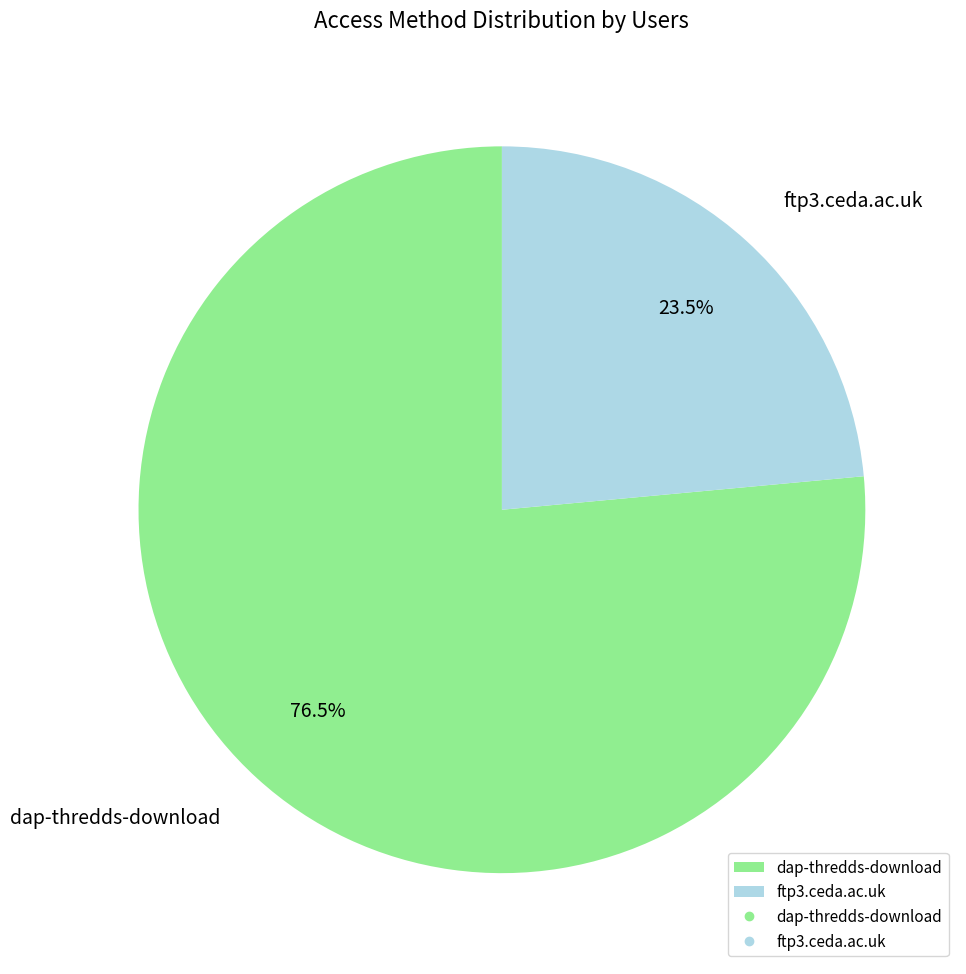

Which has a higher value, dap-thredds-download or ftp3.ceda.ac.uk?

dap-thredds-download